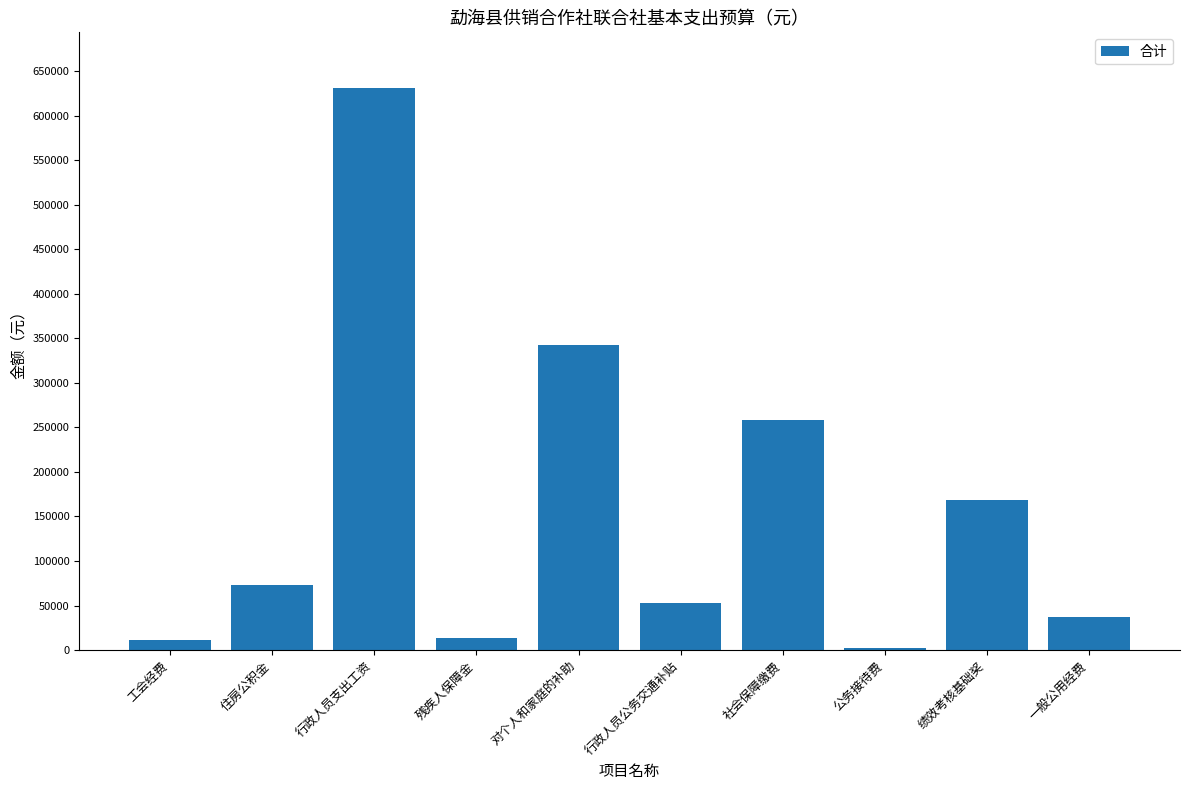

What is the sum of all values?

1590008.9